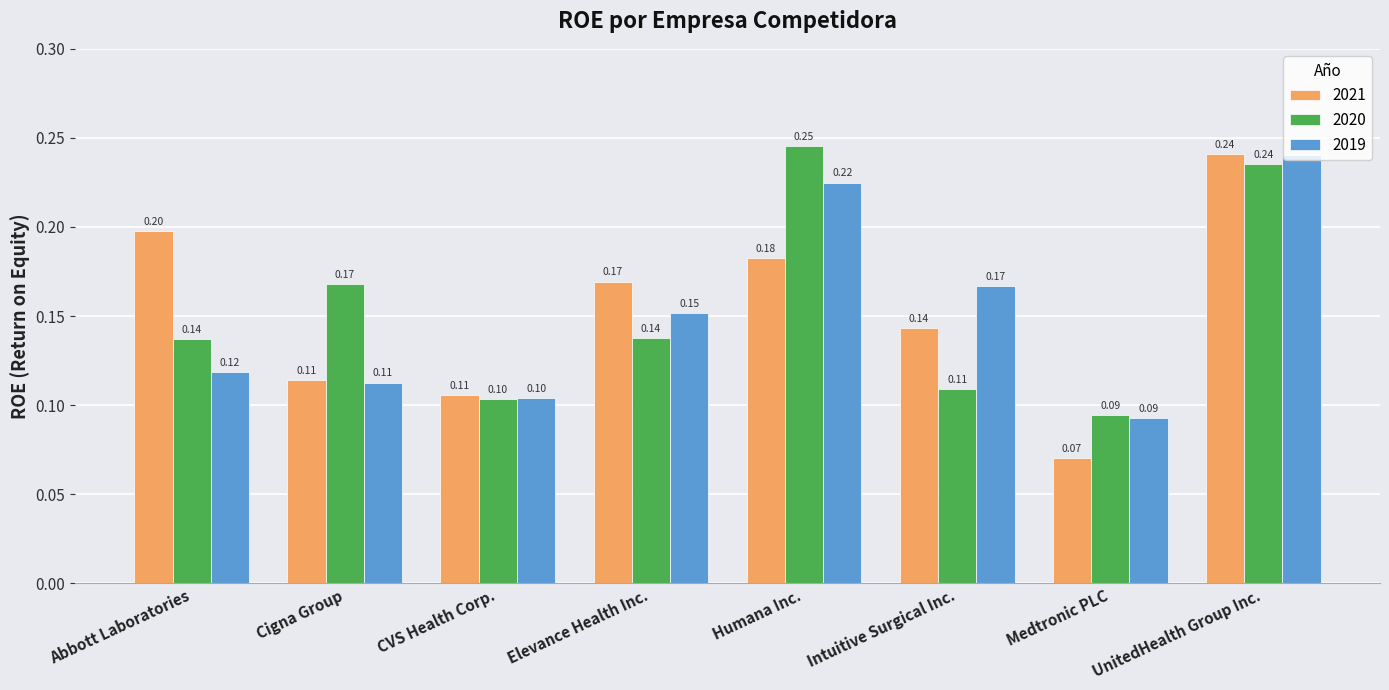

The 2021 series shows 0.1 at CVS Health Corp.. True or false?

True